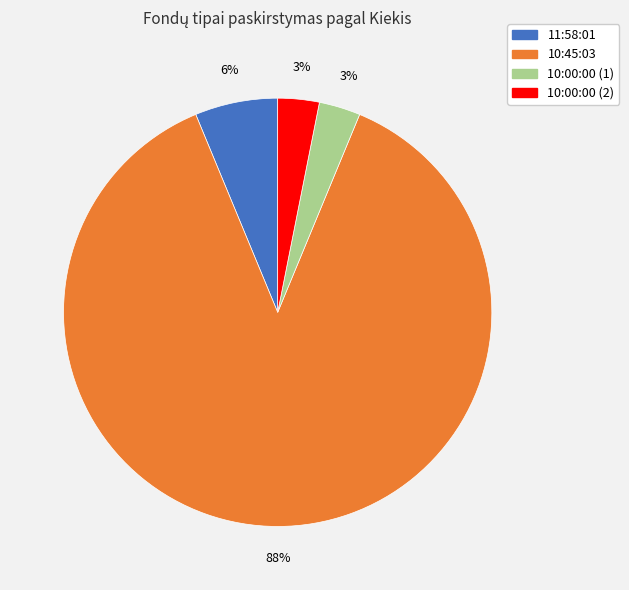

Which has a higher value, 11:58:01 or 10:00:00 (2)?

11:58:01